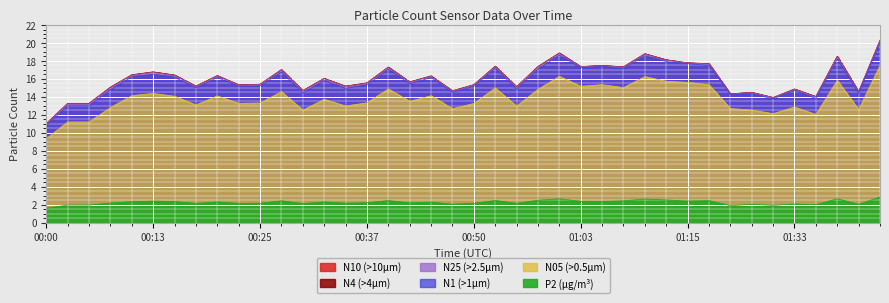

Between 00:13 and 00:27, which series saw the biggest shift?

N4